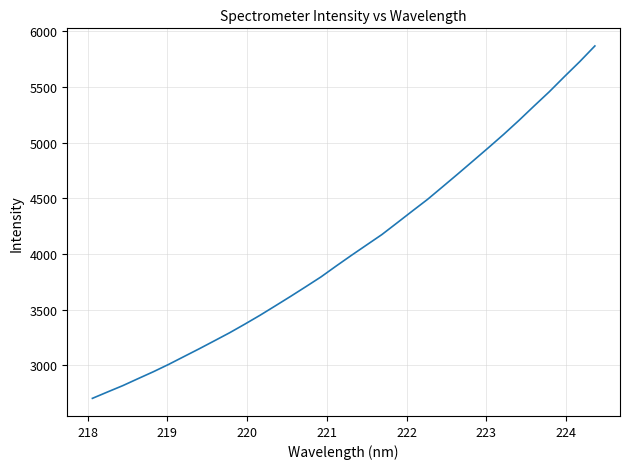

What is the greatest value displayed?

5868.9